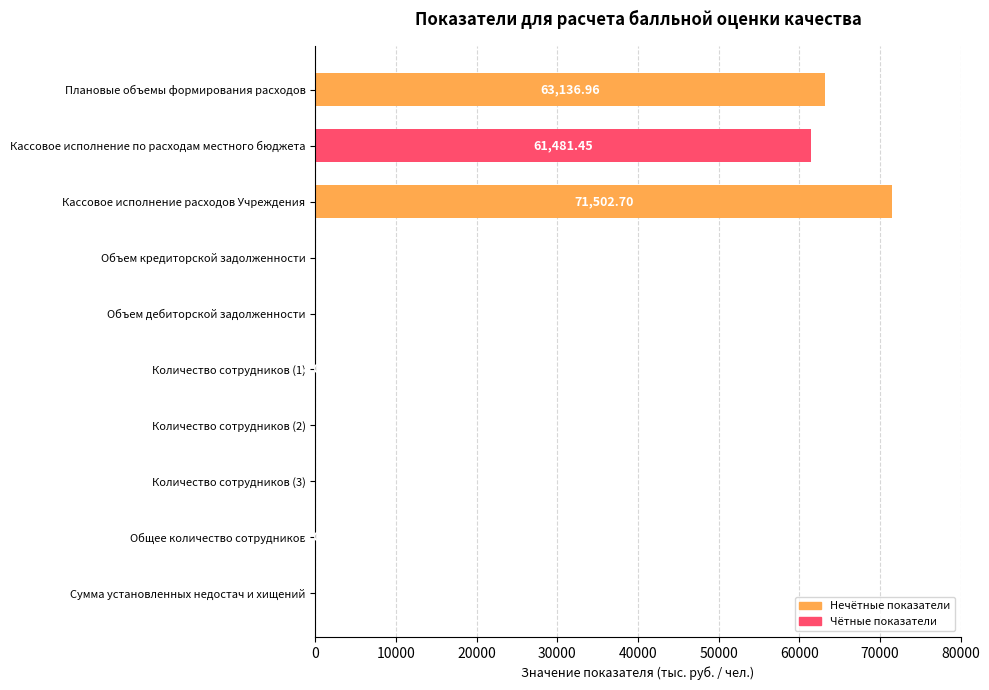

How many values are above zero?

5